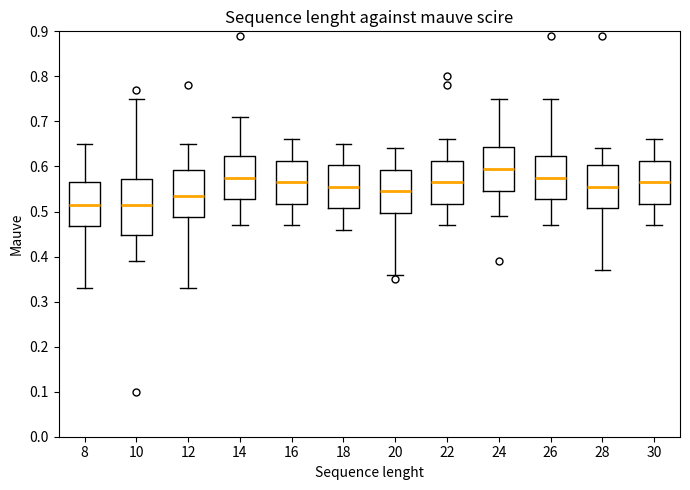

Where does the median line of the box at x = 14 sit on the y-axis? The values are not printed on the chart, so give them approximately, as read against the axis.

0.58